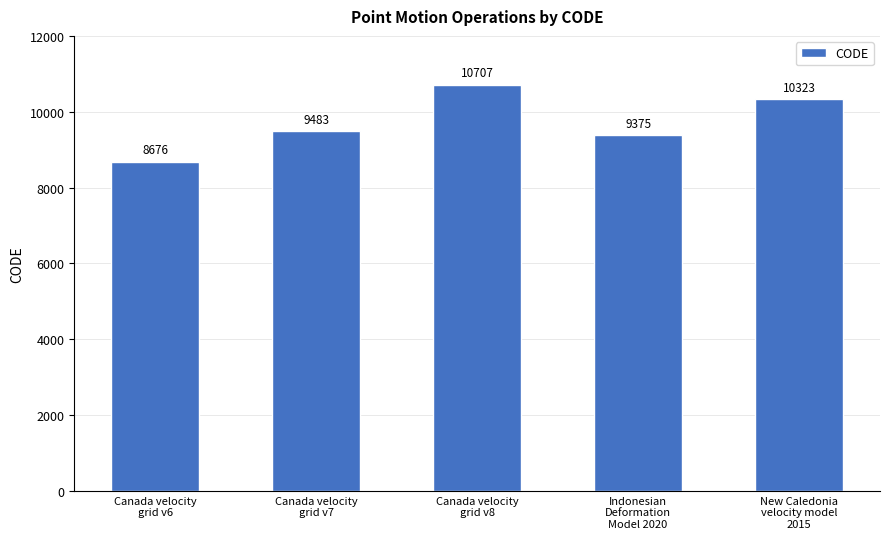

At which label is the value closest to 9691?

Canada velocity
grid v7